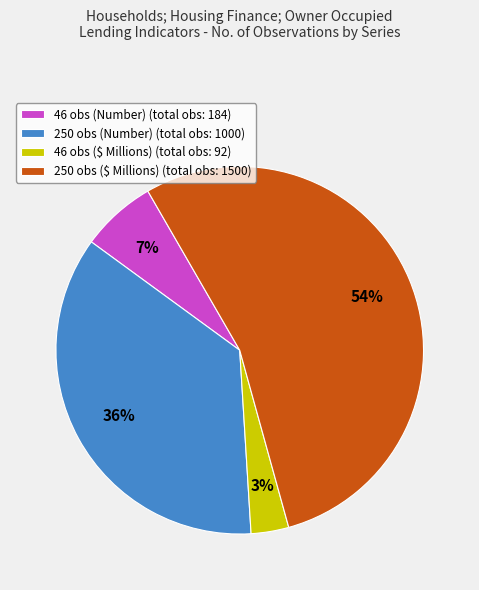

Which slice is the largest?

250 obs ($ Millions) (total obs: 1500)